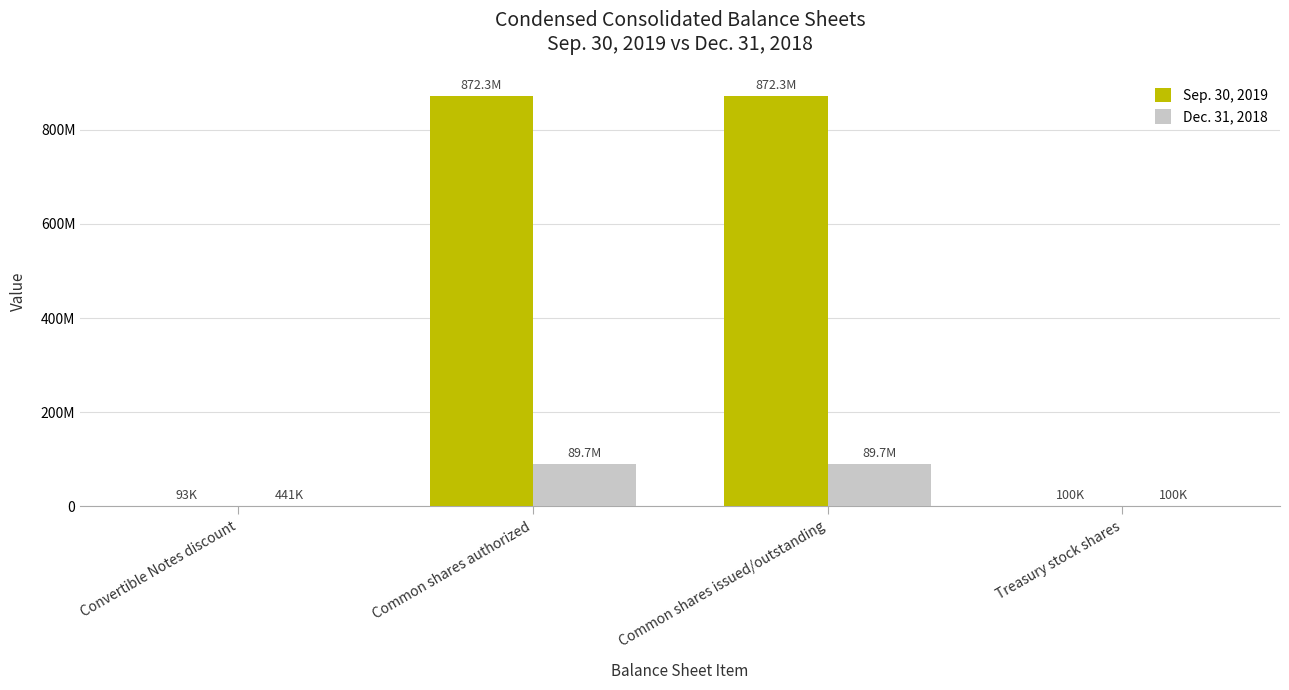

Which series has the largest range (max minus min)?

Sep. 30, 2019